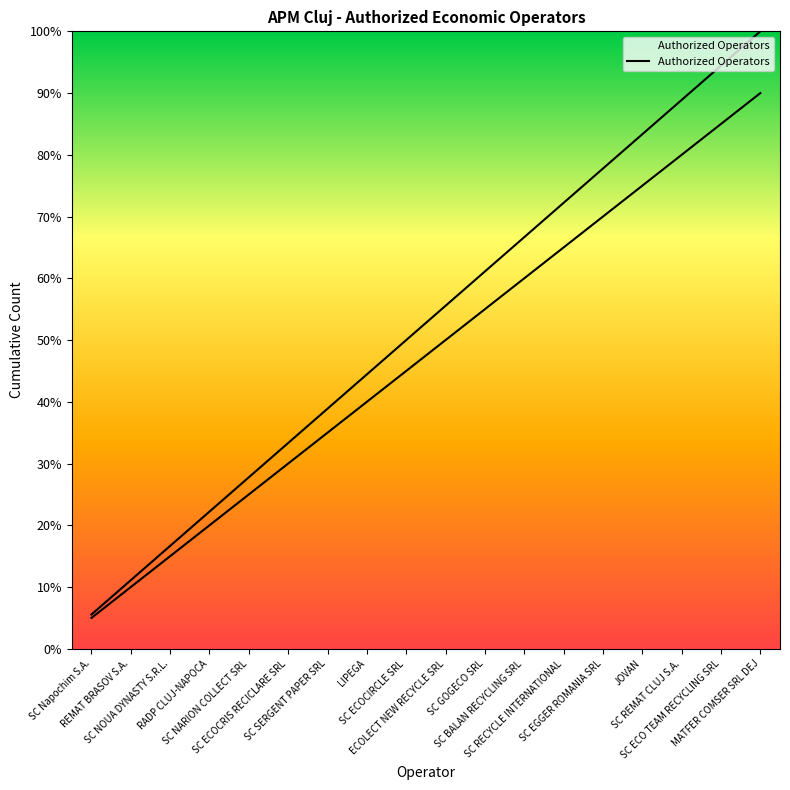

What is the difference between the maximum and minimum values?

18.9